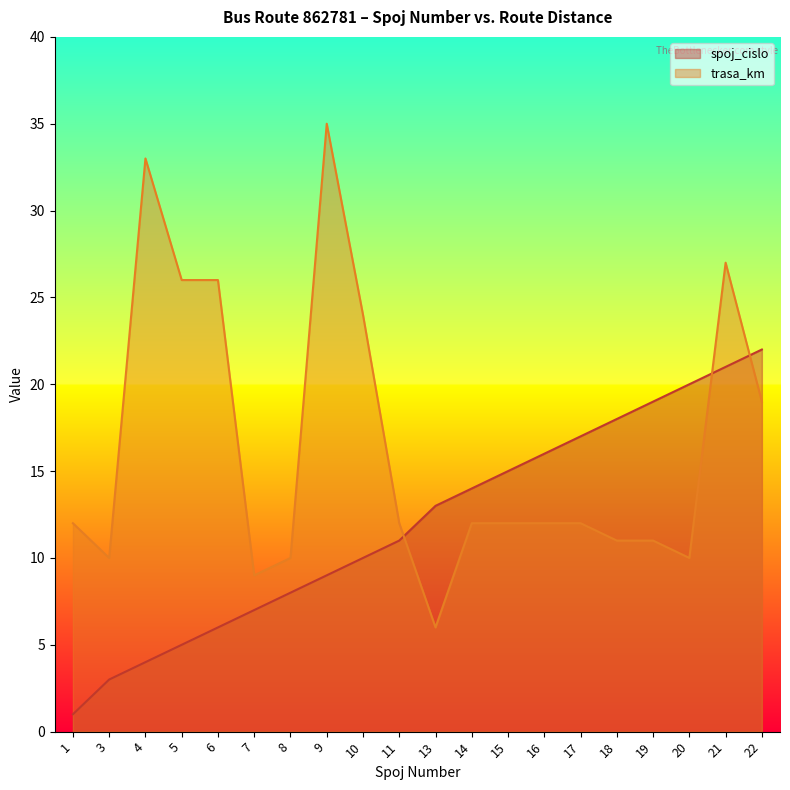

True or false: trasa_km has a value of 17 at 19.

False